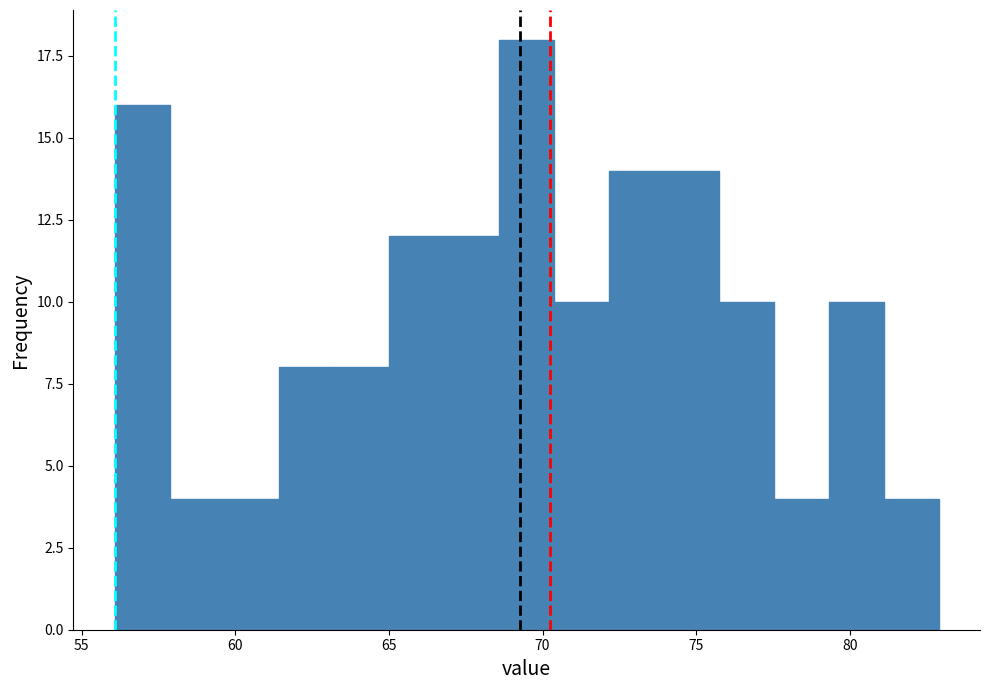

Read against the x-axis, roughly where is the centre of the tallest bar?

69.5